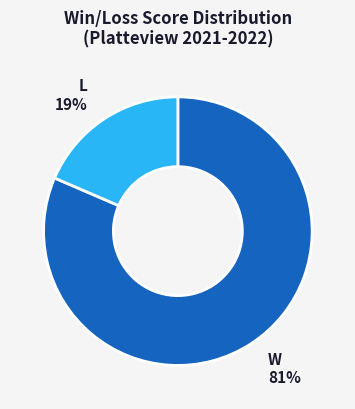

Combined, do W and L account for over 50%?

Yes